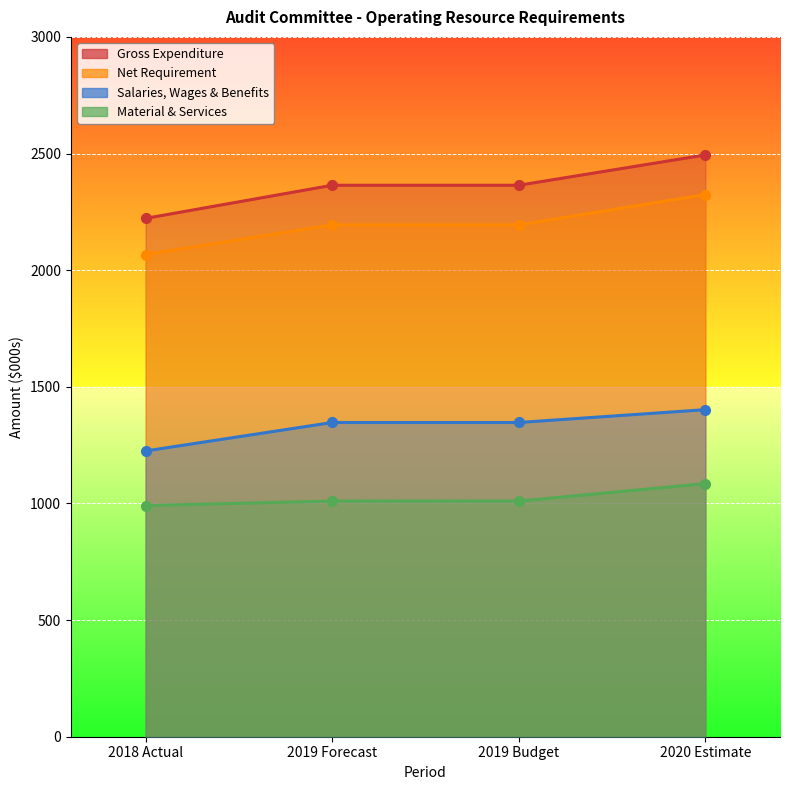

What is the difference between the Net Requirement values at 2019 Forecast and 2020 Estimate?

130